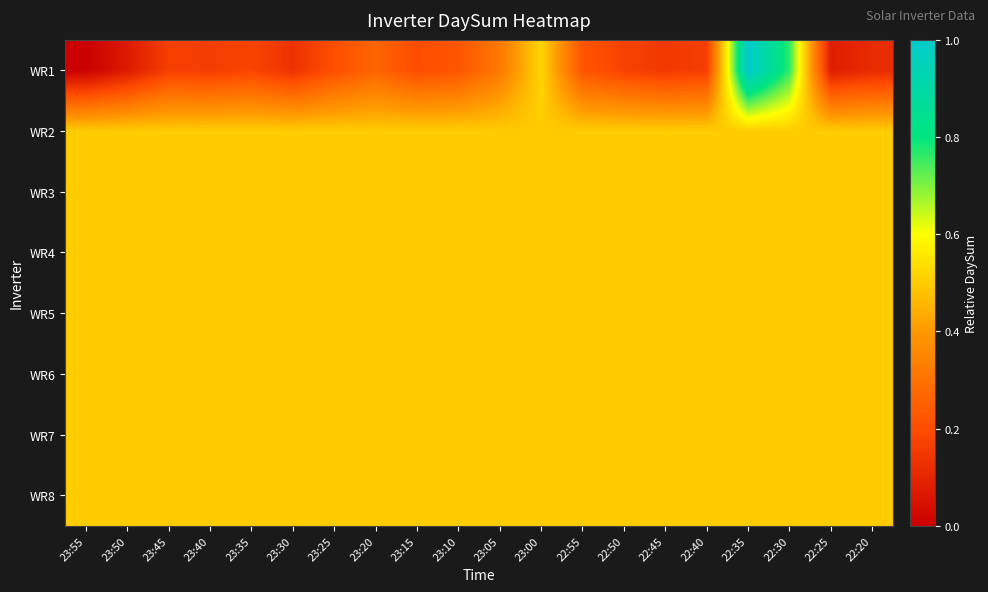

Reading right to left, list all the values displayed in this chart.

WR1: 22:20=0.1	22:25=0.1	22:30=0.8	22:35=1.0	22:40=0.2	22:45=0.1	22:50=0.2	22:55=0.2	23:00=0.5	23:05=0.3	23:10=0.2	23:15=0.2	23:20=0.3	23:25=0.2	23:30=0.1	23:35=0.2	23:40=0.2	23:45=0.2	23:50=0.1	23:55=0.0
WR2: 22:20=0.5	22:25=0.5	22:30=0.5	22:35=0.5	22:40=0.5	22:45=0.5	22:50=0.5	22:55=0.5	23:00=0.5	23:05=0.5	23:10=0.5	23:15=0.5	23:20=0.5	23:25=0.5	23:30=0.5	23:35=0.5	23:40=0.5	23:45=0.5	23:50=0.5	23:55=0.5
WR3: 22:20=0.5	22:25=0.5	22:30=0.5	22:35=0.5	22:40=0.5	22:45=0.5	22:50=0.5	22:55=0.5	23:00=0.5	23:05=0.5	23:10=0.5	23:15=0.5	23:20=0.5	23:25=0.5	23:30=0.5	23:35=0.5	23:40=0.5	23:45=0.5	23:50=0.5	23:55=0.5
WR4: 22:20=0.5	22:25=0.5	22:30=0.5	22:35=0.5	22:40=0.5	22:45=0.5	22:50=0.5	22:55=0.5	23:00=0.5	23:05=0.5	23:10=0.5	23:15=0.5	23:20=0.5	23:25=0.5	23:30=0.5	23:35=0.5	23:40=0.5	23:45=0.5	23:50=0.5	23:55=0.5
WR5: 22:20=0.5	22:25=0.5	22:30=0.5	22:35=0.5	22:40=0.5	22:45=0.5	22:50=0.5	22:55=0.5	23:00=0.5	23:05=0.5	23:10=0.5	23:15=0.5	23:20=0.5	23:25=0.5	23:30=0.5	23:35=0.5	23:40=0.5	23:45=0.5	23:50=0.5	23:55=0.5
WR6: 22:20=0.5	22:25=0.5	22:30=0.5	22:35=0.5	22:40=0.5	22:45=0.5	22:50=0.5	22:55=0.5	23:00=0.5	23:05=0.5	23:10=0.5	23:15=0.5	23:20=0.5	23:25=0.5	23:30=0.5	23:35=0.5	23:40=0.5	23:45=0.5	23:50=0.5	23:55=0.5
WR7: 22:20=0.5	22:25=0.5	22:30=0.5	22:35=0.5	22:40=0.5	22:45=0.5	22:50=0.5	22:55=0.5	23:00=0.5	23:05=0.5	23:10=0.5	23:15=0.5	23:20=0.5	23:25=0.5	23:30=0.5	23:35=0.5	23:40=0.5	23:45=0.5	23:50=0.5	23:55=0.5
WR8: 22:20=0.5	22:25=0.5	22:30=0.5	22:35=0.5	22:40=0.5	22:45=0.5	22:50=0.5	22:55=0.5	23:00=0.5	23:05=0.5	23:10=0.5	23:15=0.5	23:20=0.5	23:25=0.5	23:30=0.5	23:35=0.5	23:40=0.5	23:45=0.5	23:50=0.5	23:55=0.5